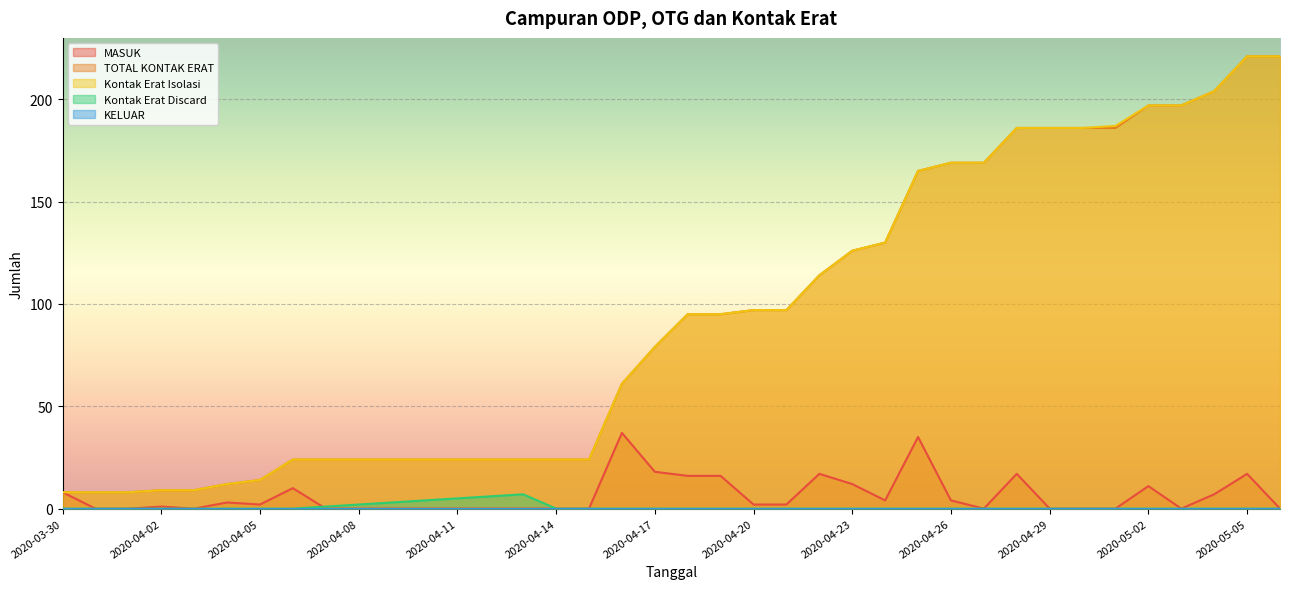

How many values in the MASUK series are below 2?

19